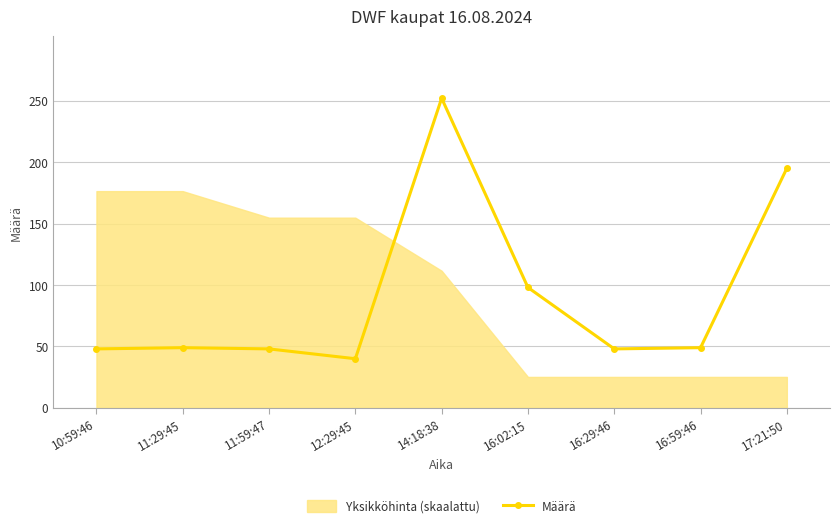

Rank the categories by value from lowest to highest.

12:29:45, 10:59:46, 11:59:47, 16:29:46, 11:29:45, 16:59:46, 16:02:15, 17:21:50, 14:18:38